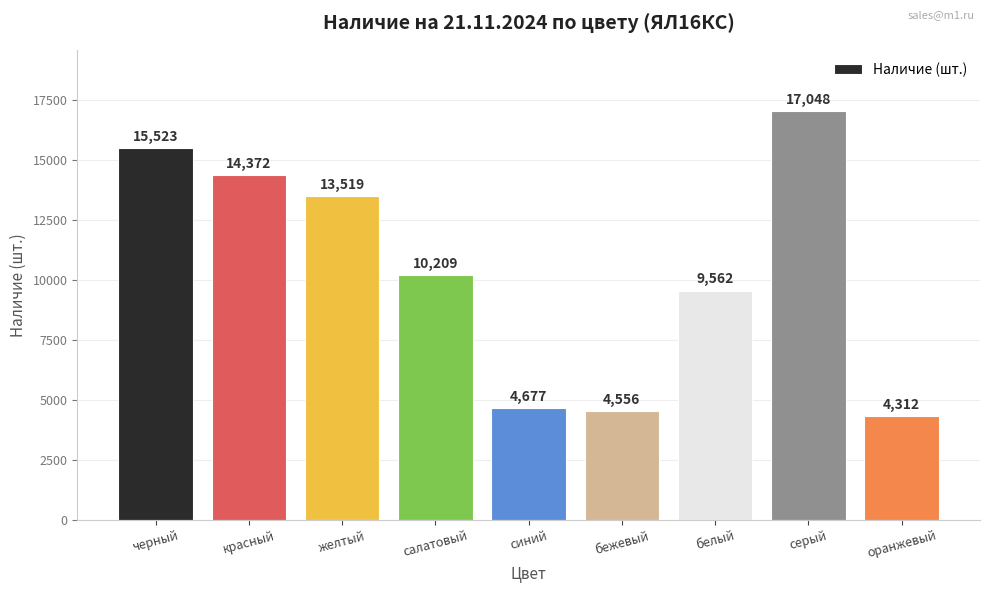

What is the maximum value shown in the chart?

17048